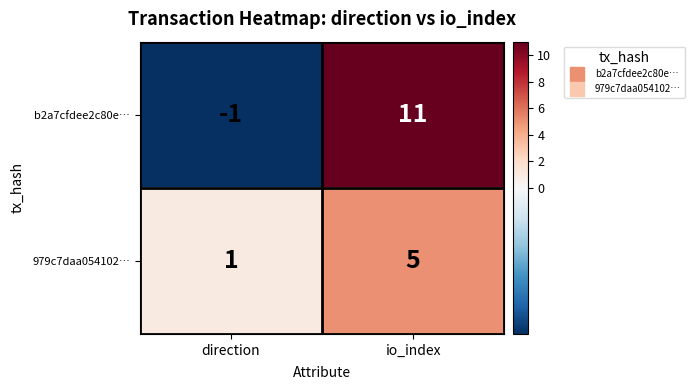

What is the average value of the b2a7cfdee2c80e… series?

5